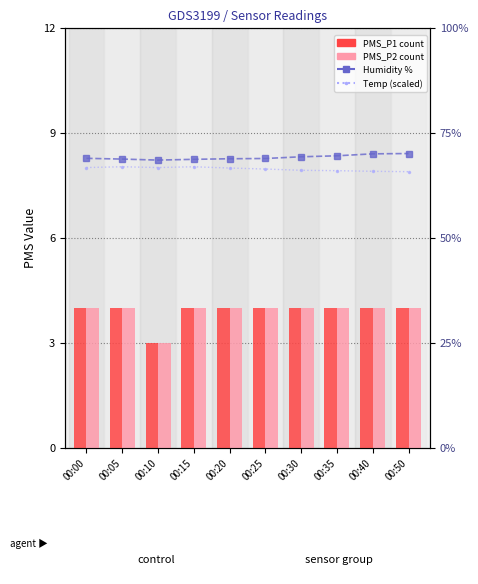

List the labels in order of PMS_P2 value, smallest first.

00:10, 00:00, 00:05, 00:15, 00:20, 00:25, 00:30, 00:35, 00:40, 00:50